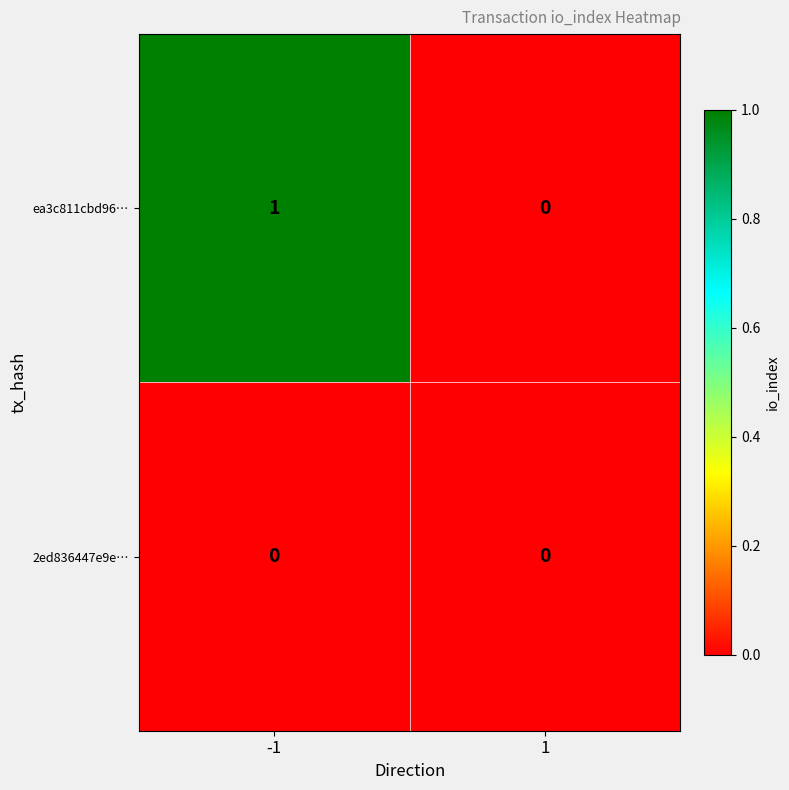

Which series has the largest total across all categories?

ea3c811cbd96…